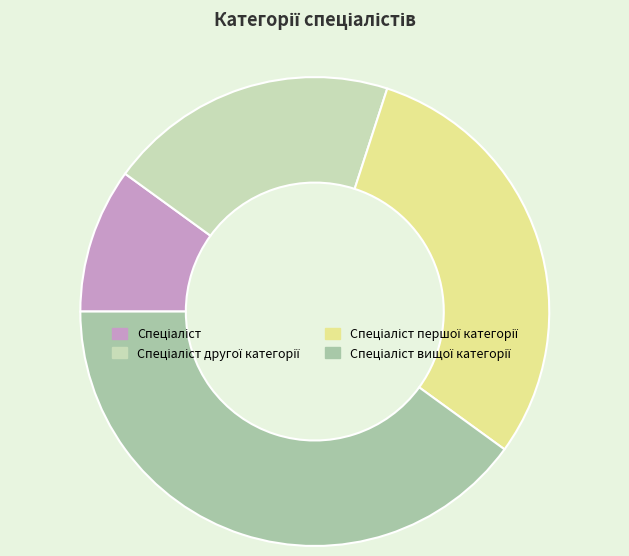

Is there a majority slice in this chart?

No